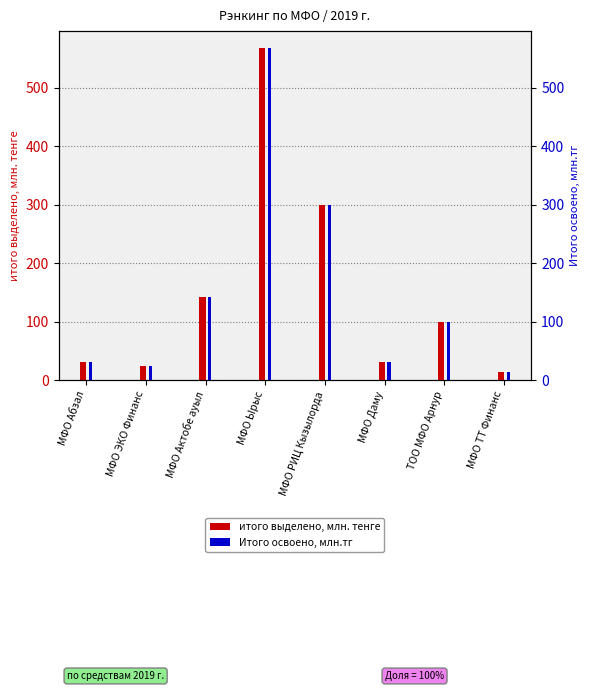

How many series are shown in this chart?

2